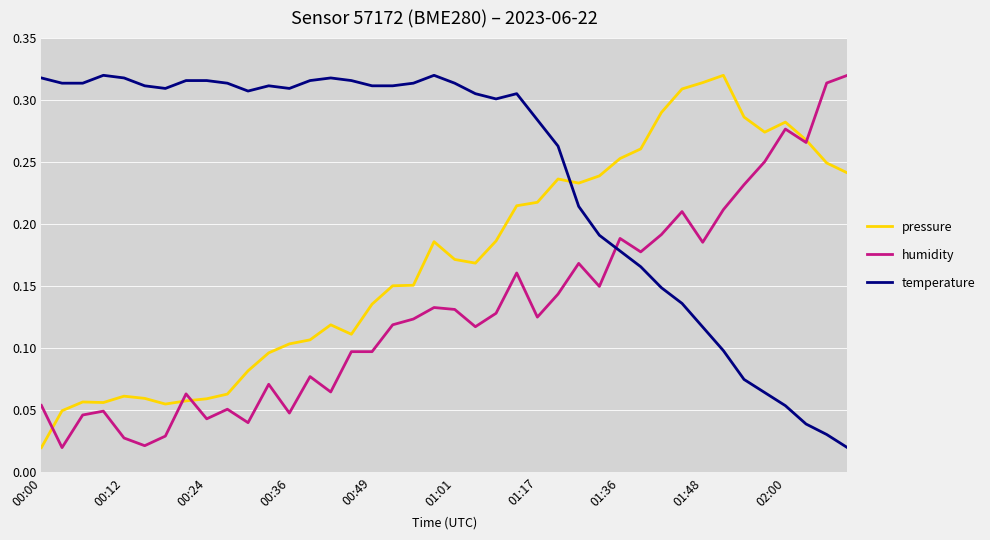

True or false: temperature and pressure cross at least once.

True